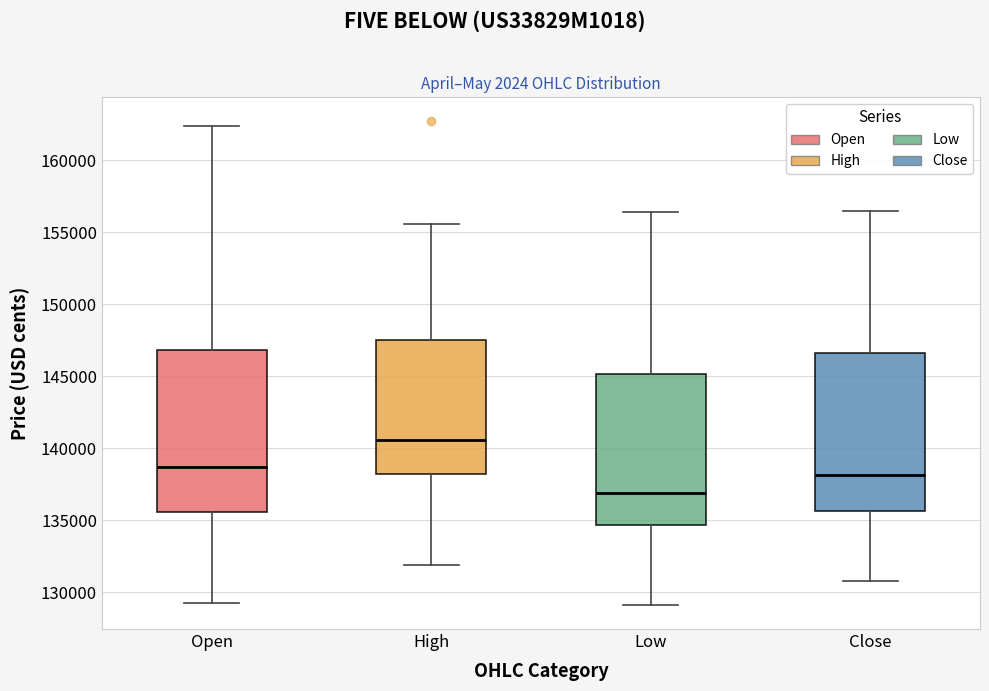

Reading left to right, transcribe this box plot: for each box, give where its median line is, the range the box spans, and where its two whiskers end, as read against the y-axis. The values are not printed on the chart, so give them approximately, as read against the axis.

Open: median 138500, box 135500 to 147000, whiskers 129000 to 162500
High: median 140500, box 138000 to 147500, whiskers 132000 to 155500
Low: median 137000, box 134500 to 145000, whiskers 129000 to 156500
Close: median 138000, box 135500 to 146500, whiskers 131000 to 156500